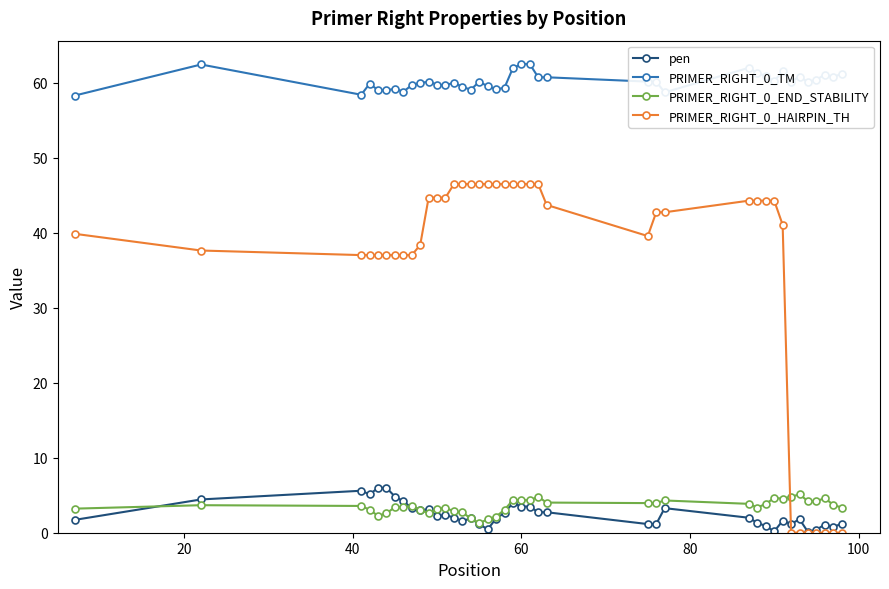

True or false: PRIMER_RIGHT_0_HAIRPIN_TH and PRIMER_RIGHT_0_END_STABILITY cross at least once.

True